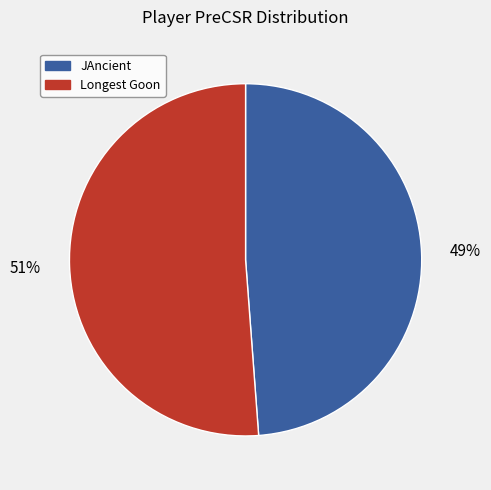

To the nearest percent, what portion does Longest Goon represent?

51%